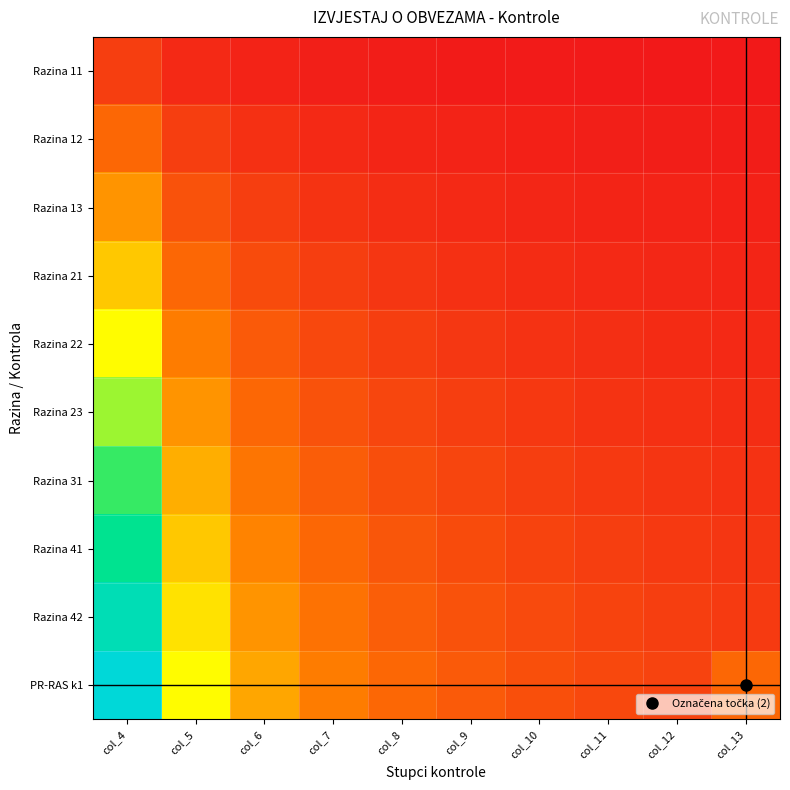

Which has a higher value, col_13 or col_11?

col_11